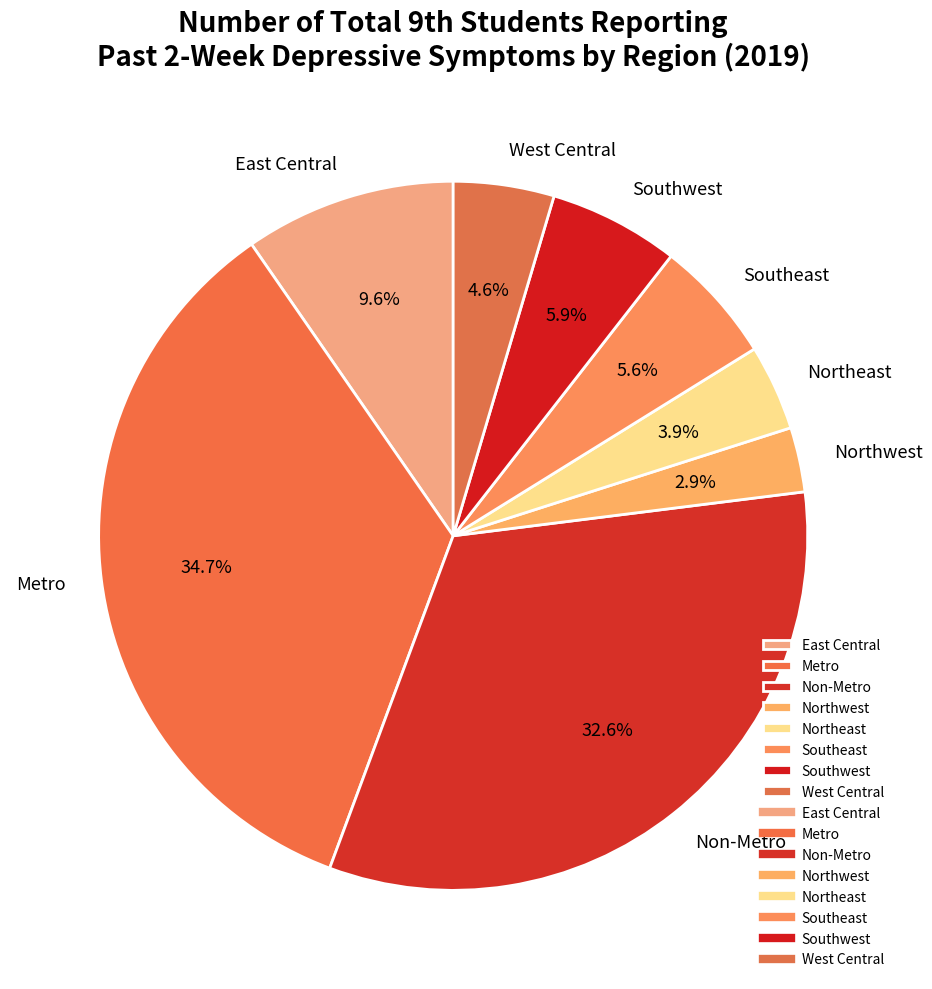

To the nearest percent, what is the average slice percentage?

12%